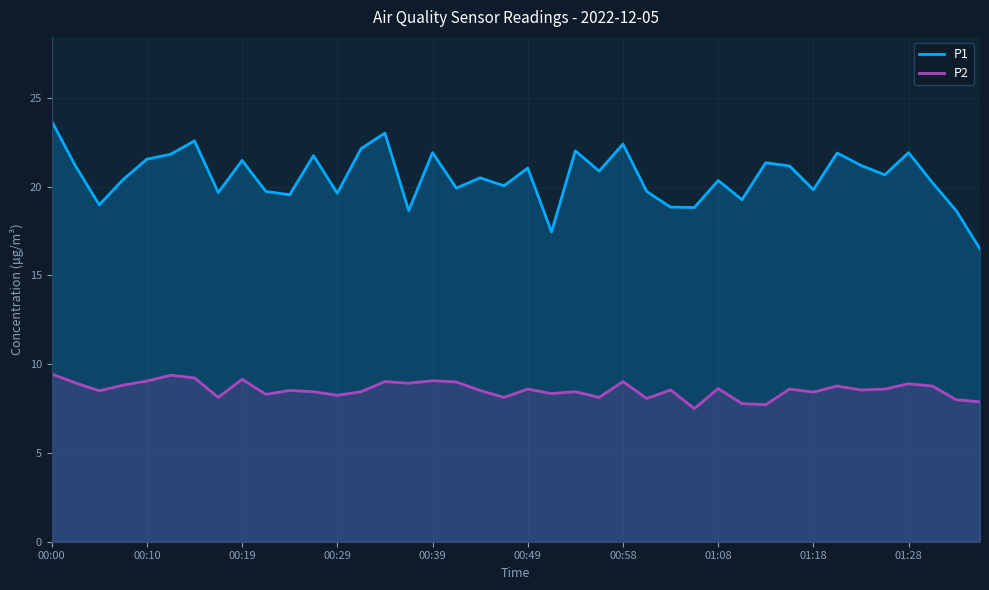

At which category is the sum across all series the highest?

00:00